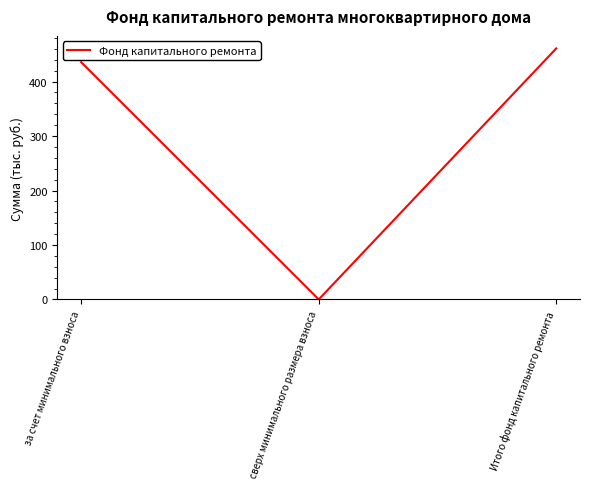

Between Итого фонд капитального ремонта and сверх минимального размера взноса, which is larger?

Итого фонд капитального ремонта